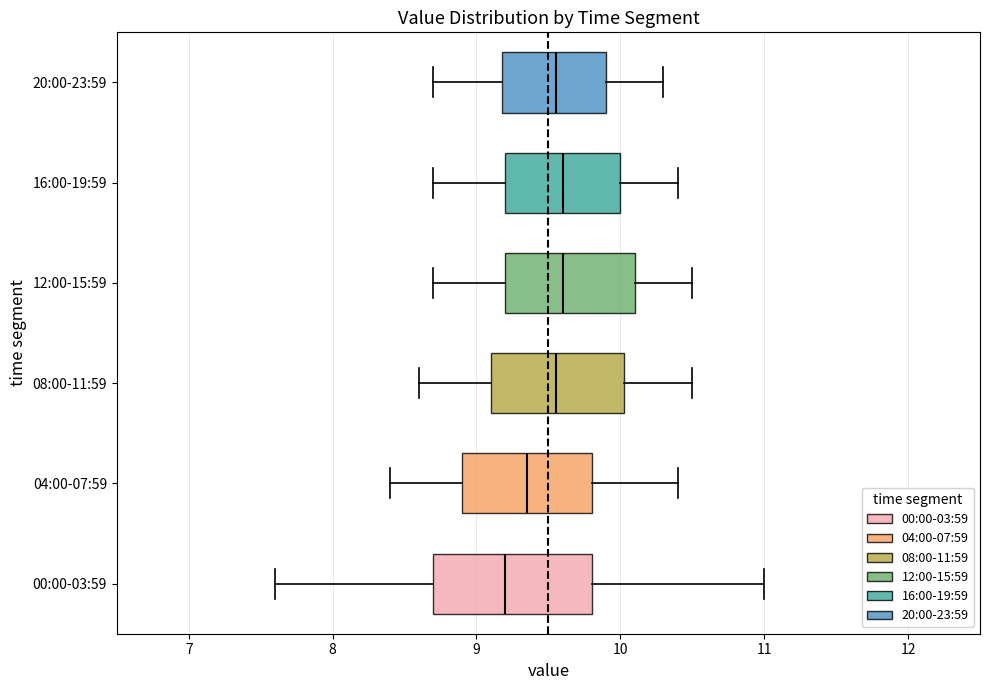

Reading bottom to top, read every box against the x-axis: the position of its median line, the range the box covers, and the ends of its whiskers. The values are not printed on the chart, so give them approximately, as read against the axis.

00:00-03:59: median 9.2, box 8.7 to 9.8, whiskers 7.6 to 11.0
04:00-07:59: median 9.4, box 8.9 to 9.8, whiskers 8.4 to 10.4
08:00-11:59: median 9.6, box 9.1 to 10.0, whiskers 8.6 to 10.5
12:00-15:59: median 9.6, box 9.2 to 10.1, whiskers 8.7 to 10.5
16:00-19:59: median 9.6, box 9.2 to 10.0, whiskers 8.7 to 10.4
20:00-23:59: median 9.6, box 9.2 to 9.9, whiskers 8.7 to 10.3